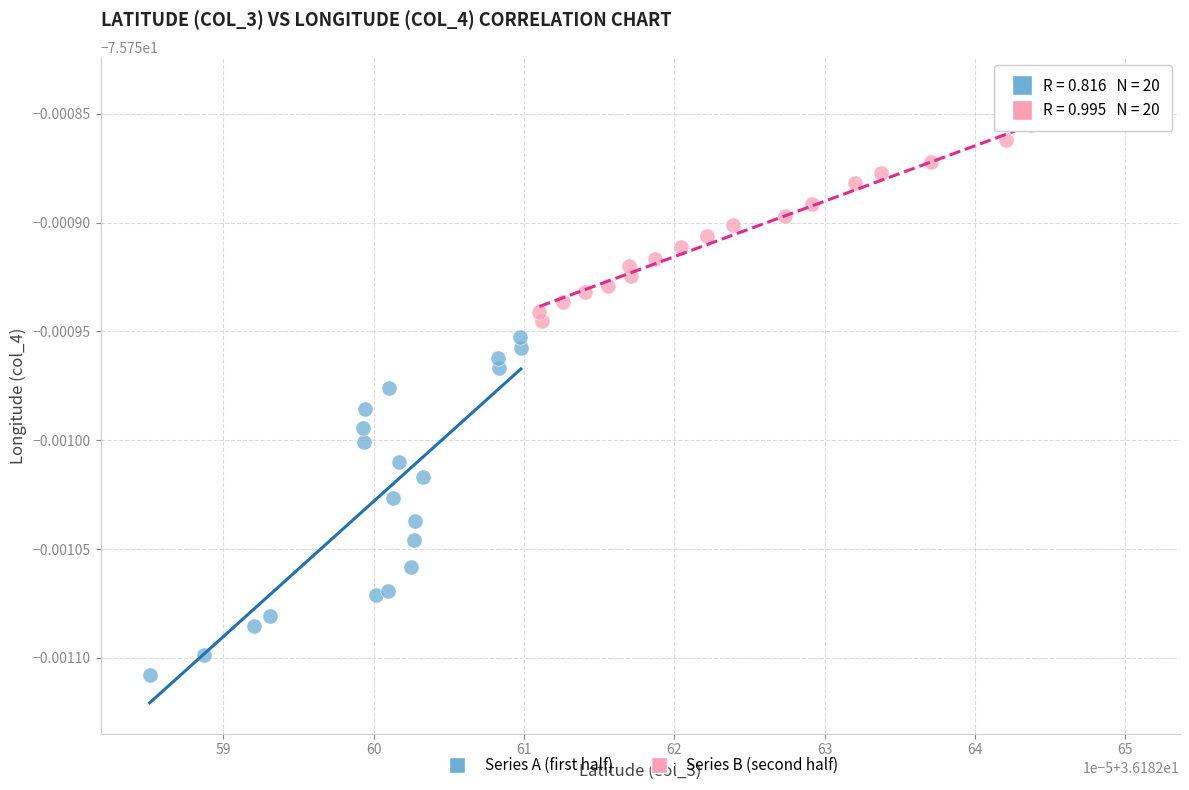

Which series contains the lowest Y value?

Series A (first half)